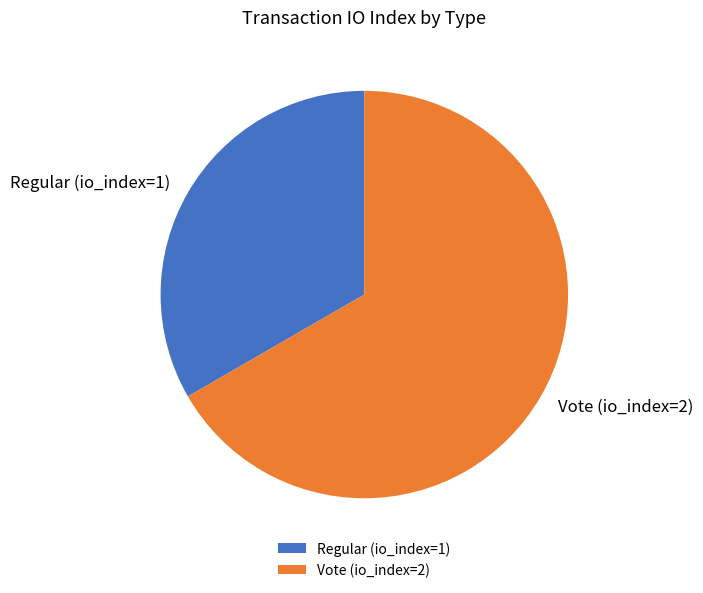

Which has a higher value, Vote (io_index=2) or Regular (io_index=1)?

Vote (io_index=2)